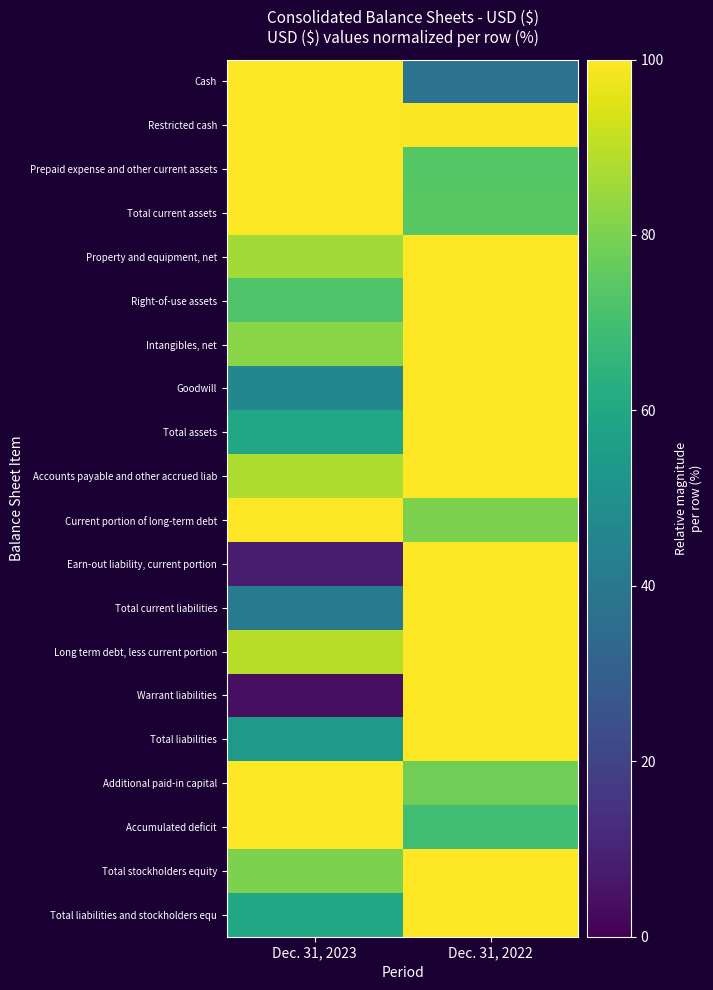

What is the maximum value shown in the chart?

100.0